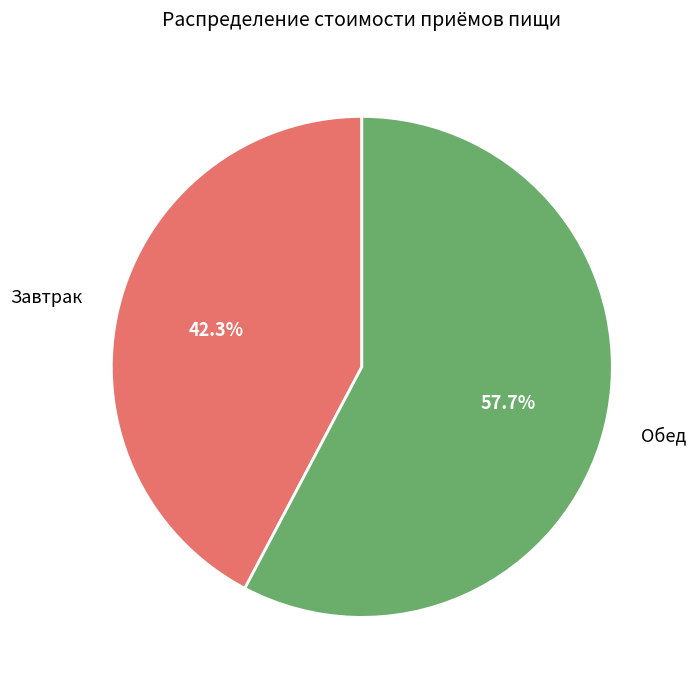

Is it true that Обед is 67% of the pie?

False